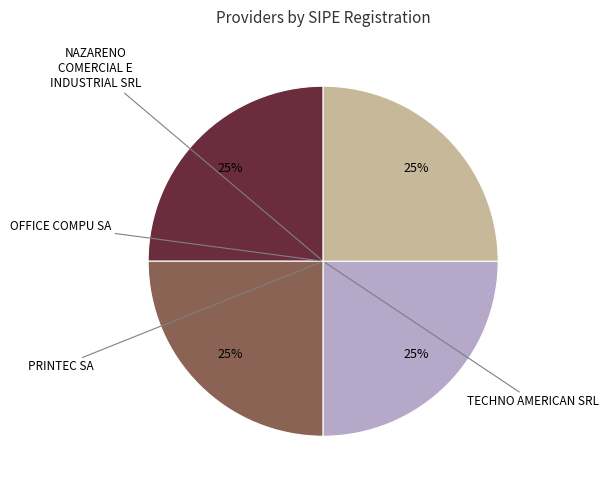

Is there any slice that represents more than half of the pie?

No